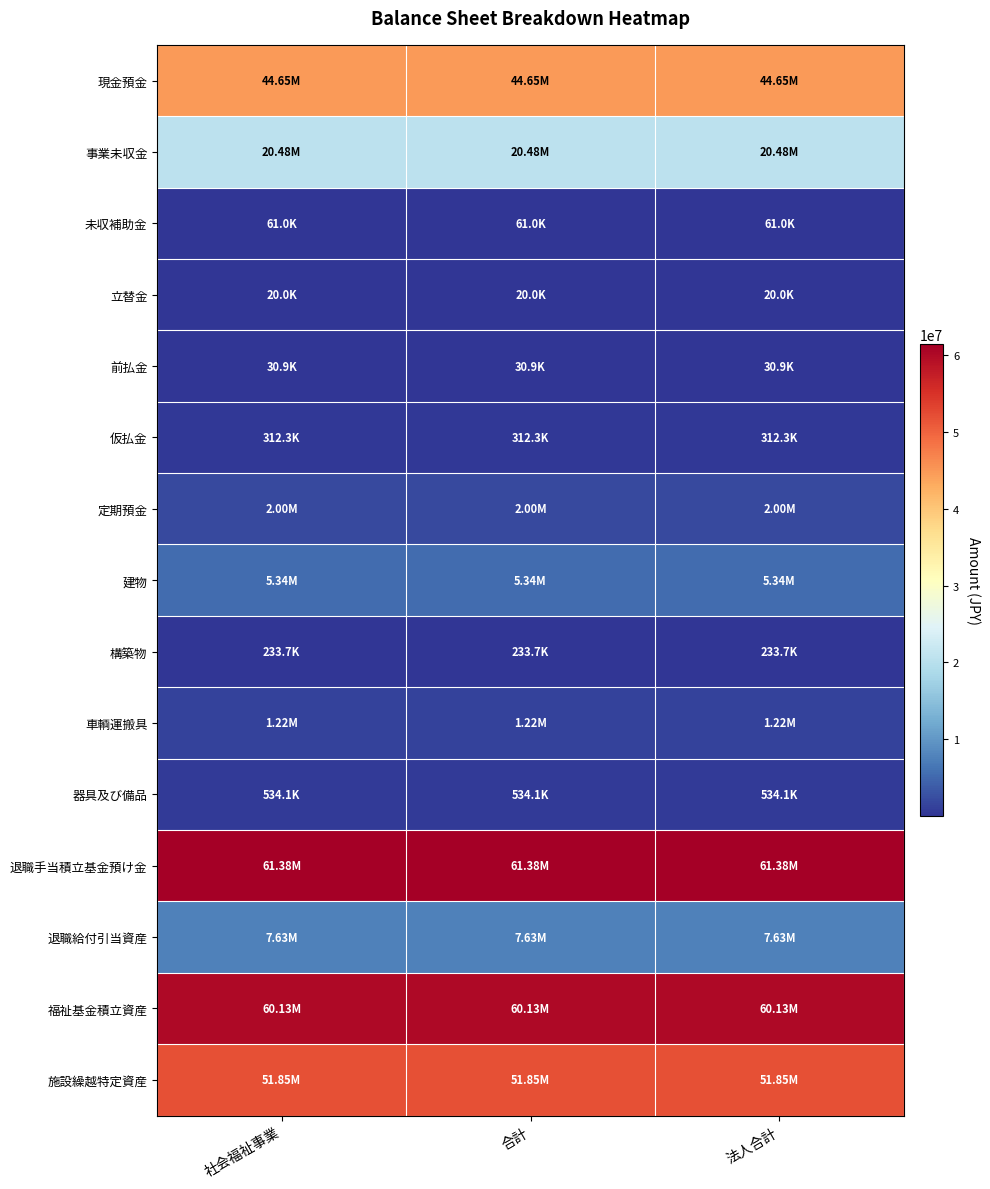

Reading left to right, what are all the values shown in this chart?

現金預金: 社会福祉事業=44650187	合計=44650187	法人合計=44650187
事業未収金: 社会福祉事業=20483853	合計=20483853	法人合計=20483853
未収補助金: 社会福祉事業=61000	合計=61000	法人合計=61000
立替金: 社会福祉事業=20000	合計=20000	法人合計=20000
前払金: 社会福祉事業=30850	合計=30850	法人合計=30850
仮払金: 社会福祉事業=312300	合計=312300	法人合計=312300
定期預金: 社会福祉事業=2000000	合計=2000000	法人合計=2000000
建物: 社会福祉事業=5336777	合計=5336777	法人合計=5336777
構築物: 社会福祉事業=233650	合計=233650	法人合計=233650
車輌運搬具: 社会福祉事業=1222950	合計=1222950	法人合計=1222950
器具及び備品: 社会福祉事業=534104	合計=534104	法人合計=534104
退職手当積立基金預け金: 社会福祉事業=61379190	合計=61379190	法人合計=61379190
退職給付引当資産: 社会福祉事業=7629000	合計=7629000	法人合計=7629000
福祉基金積立資産: 社会福祉事業=60130760	合計=60130760	法人合計=60130760
施設繰越特定資産: 社会福祉事業=51854729	合計=51854729	法人合計=51854729